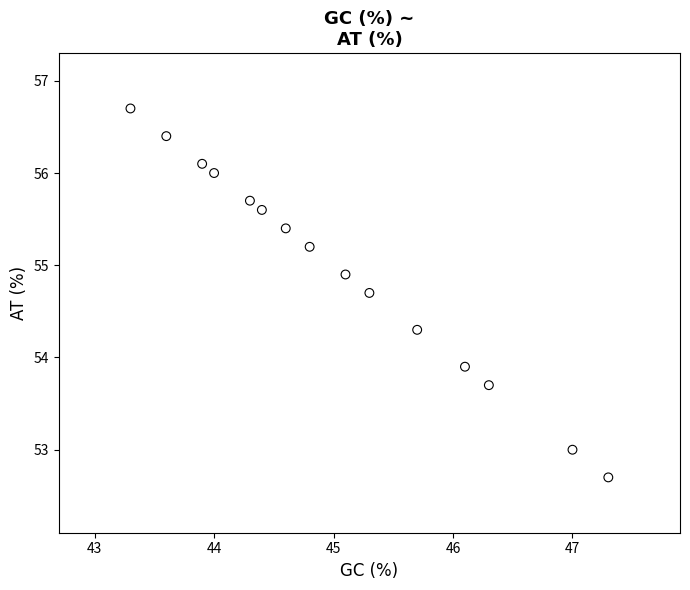

What is the range of Y values (max minus min)?

4.0